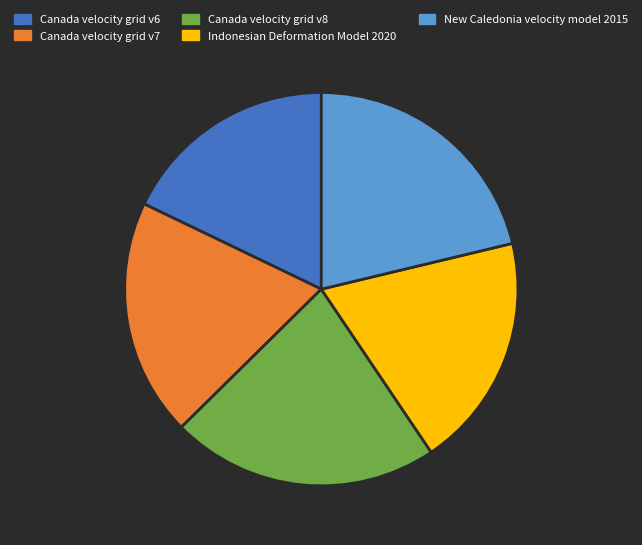

Approximately how many times larger is the value at Canada velocity grid v6 compared to Canada velocity grid v7?

0.9